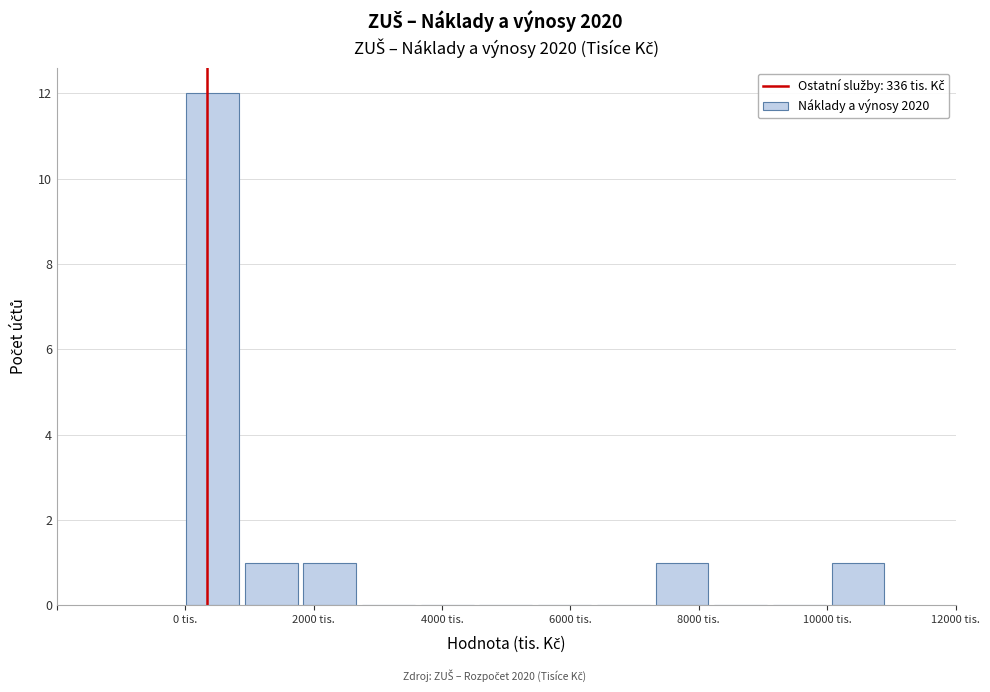

Which range on the x-axis has the tallest bar?

0 to 1000